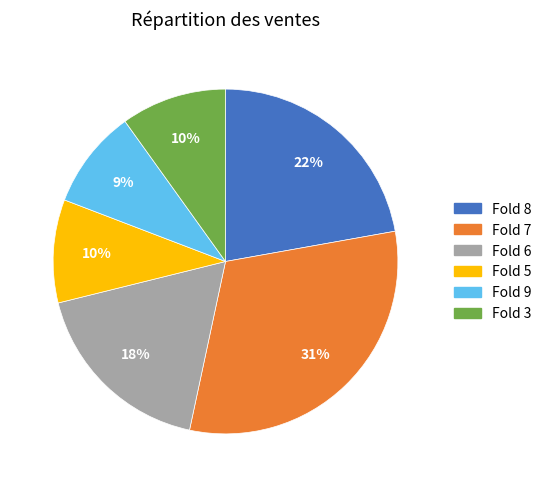

Does any single category account for the majority?

No